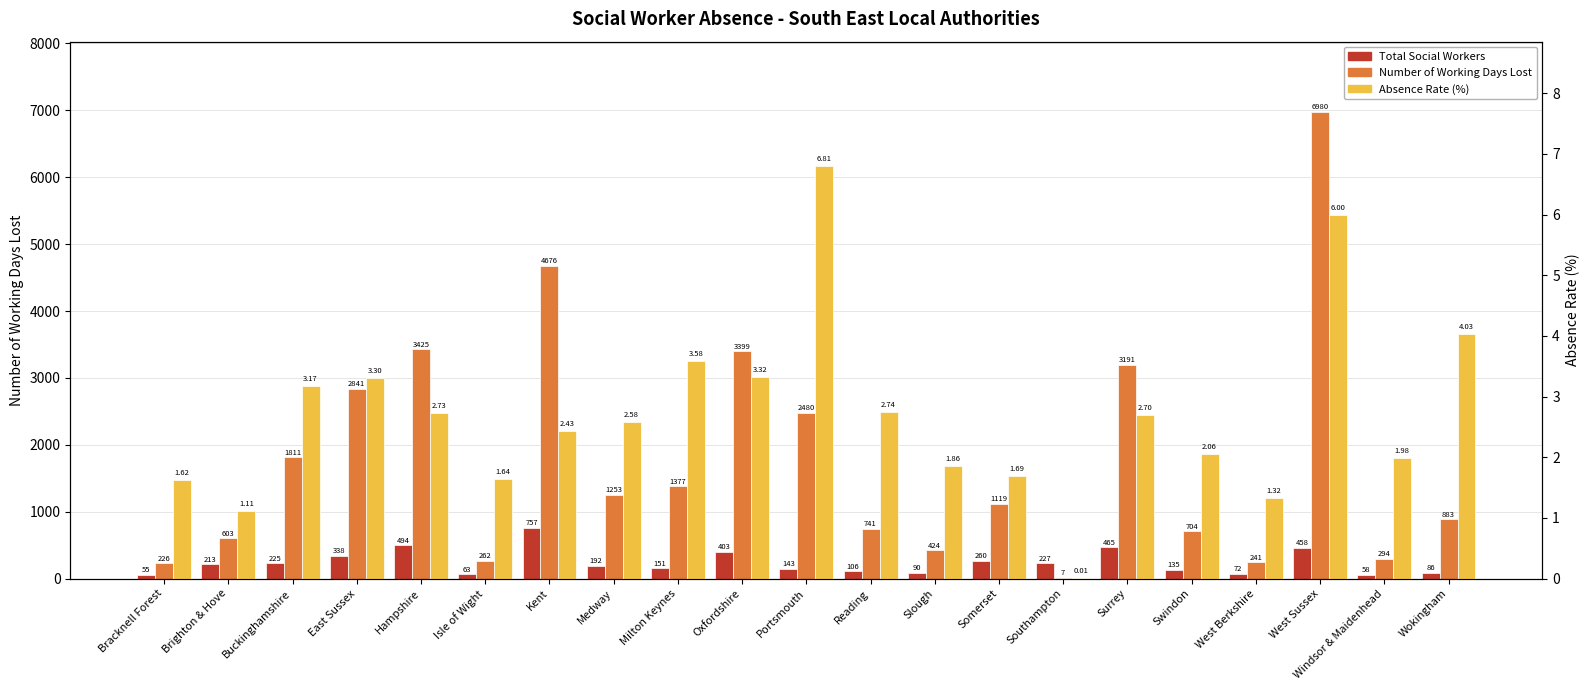

At how many categories does at least one series exceed 2048?

7